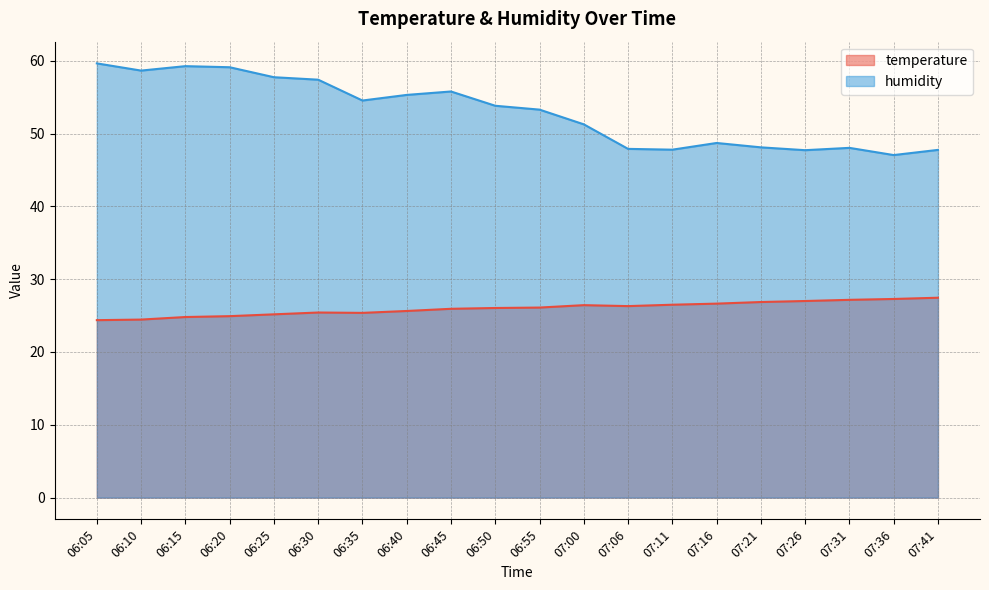

The humidity series shows 55.8 at 06:45. True or false?

True